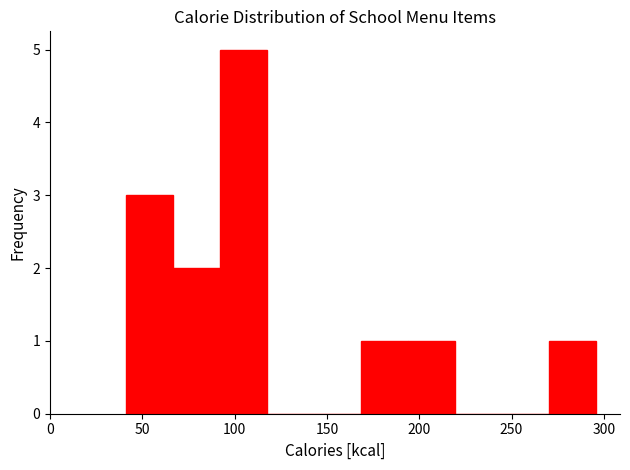

Reading left to right, list every bar in this chart as the range it spans on the x-axis followed by its height. Neither the bar edges nor the heights are printed on the chart, so give them approximately, as read against the axes.

41.0 to 66.5: 3
66.5 to 92.0: 2
92.0 to 117.5: 5
117.5 to 143.0: 0
143.0 to 168.5: 0
168.5 to 194.0: 1
194.0 to 219.5: 1
219.5 to 245.0: 0
245.0 to 270.5: 0
270.5 to 296.0: 1